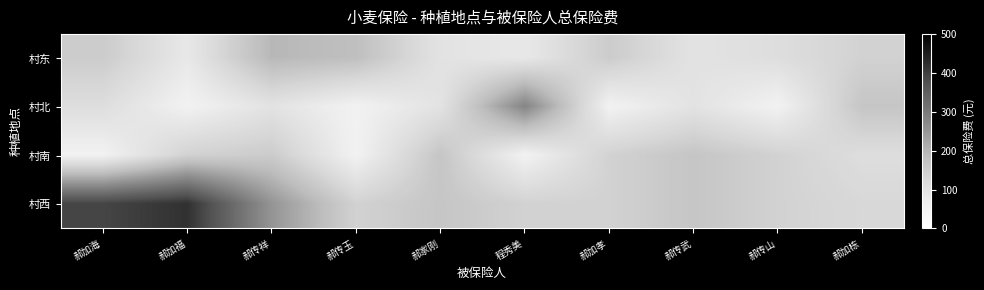

What is the spread (max minus min) of values at 郝加海?

336